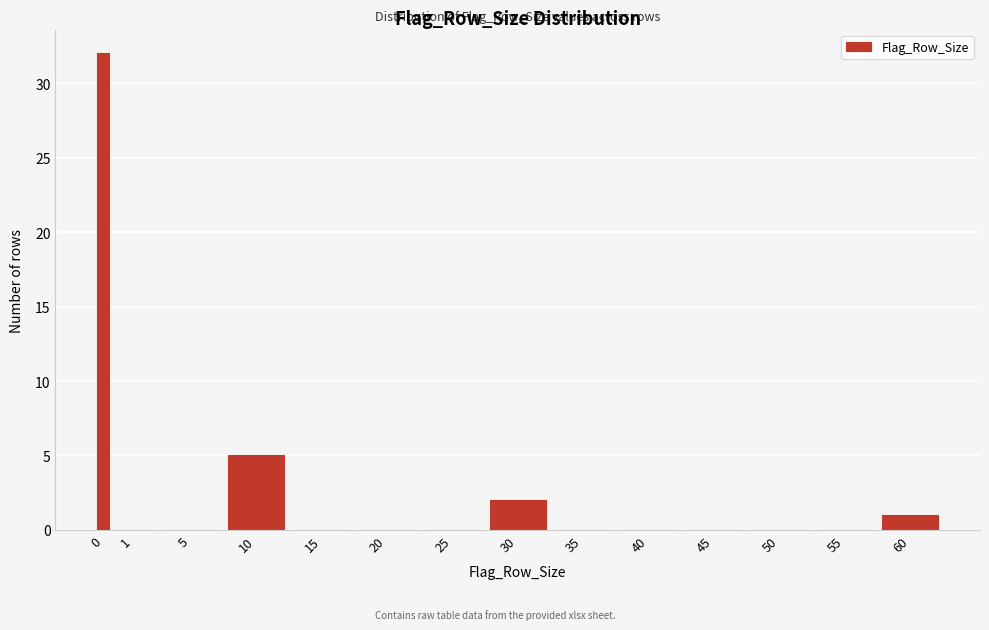

Reading left to right, transcribe all the data shown in this chart.

0=32	1=0	5=0	10=5	15=0	20=0	25=0	30=2	35=0	40=0	45=0	50=0	55=0	60=1